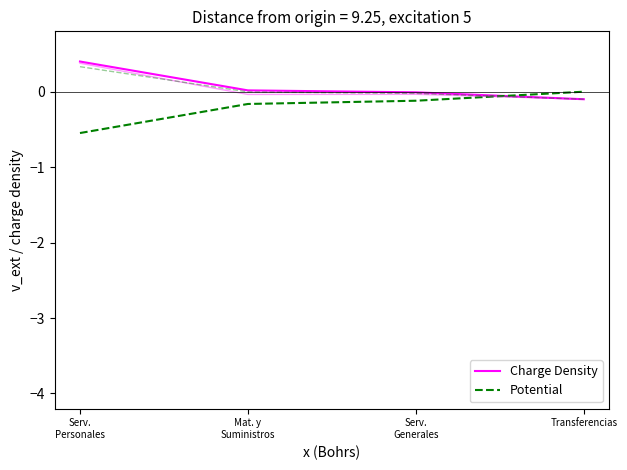

What position from the right is Serv.
Generales?

2